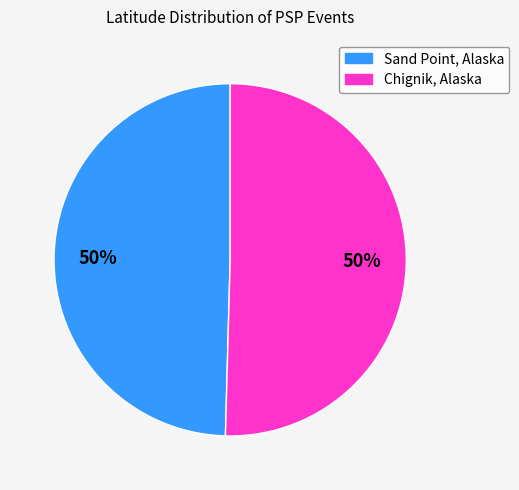

Do Chignik, Alaska and Sand Point, Alaska together represent more than half of the pie?

Yes